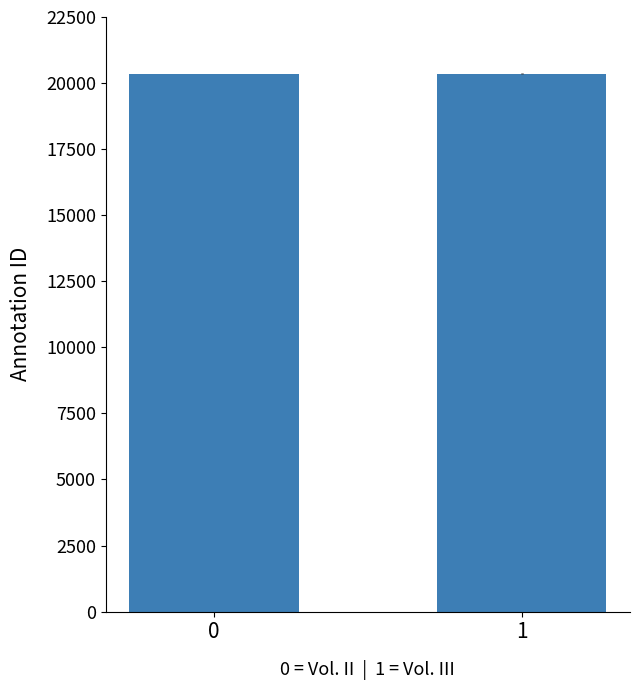

What is the sum of all values?

40709.2